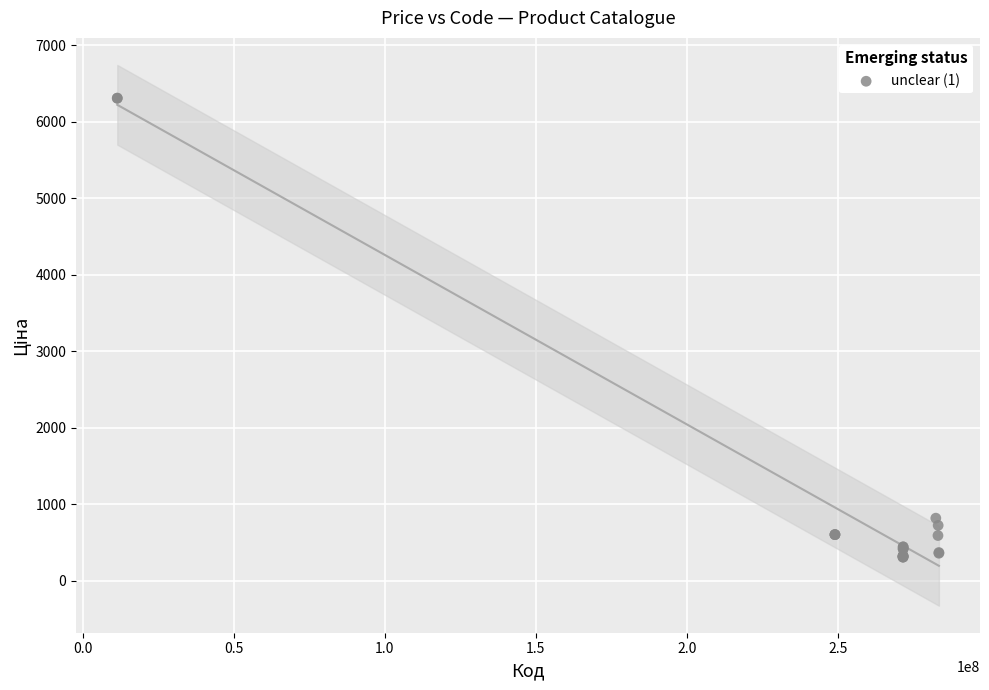

What Y value in the scatter plot is closest to 3309?

818.5